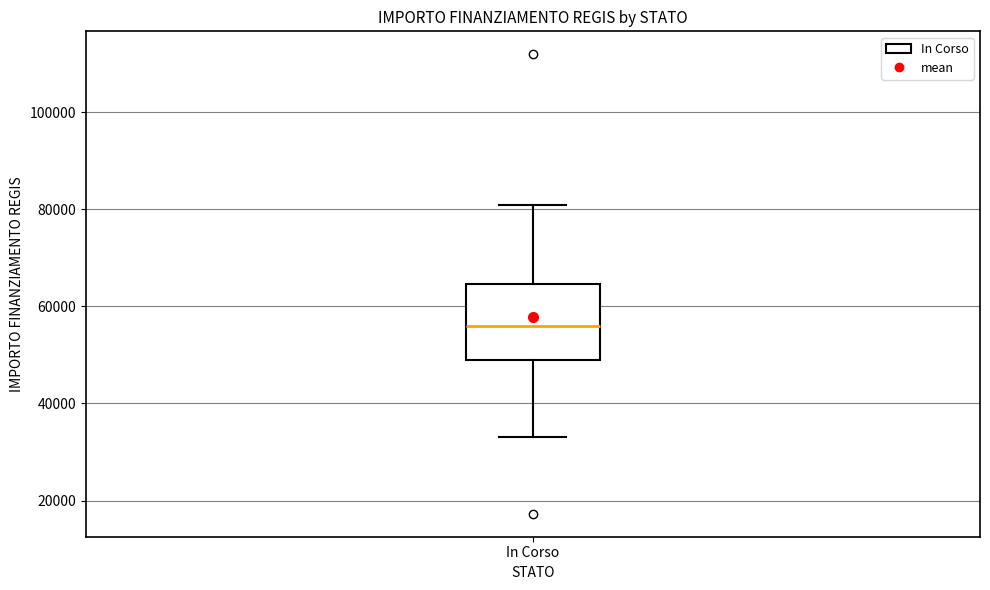

Transcribe this box plot: give where the median line is, the range the box spans, and where the two whiskers end, as read against the y-axis. The values are not printed on the chart, so give them approximately, as read against the axis.

median 56000, box 50000 to 64000, whiskers 32000 to 80000